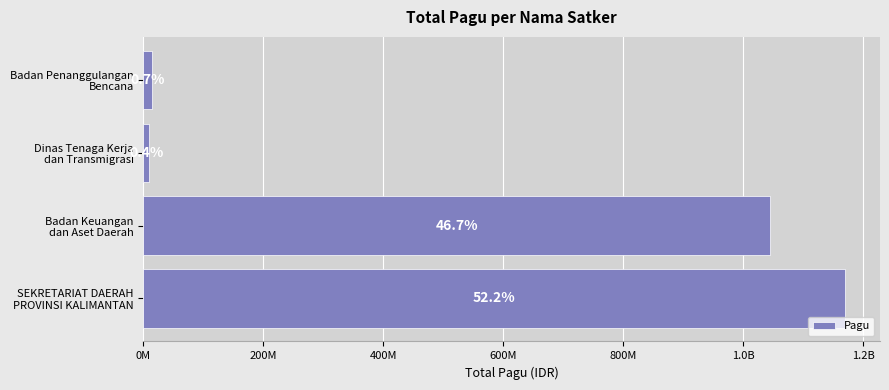

What is the difference between the maximum and minimum values?

1159312174